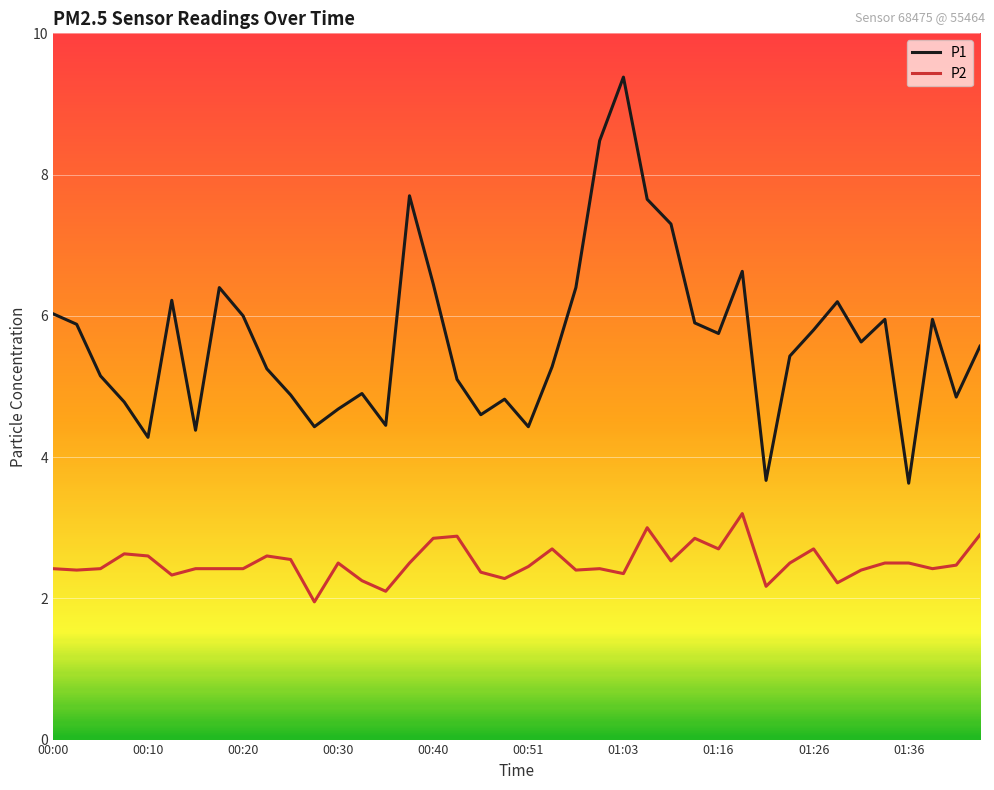

Which series has the largest range (max minus min)?

P1